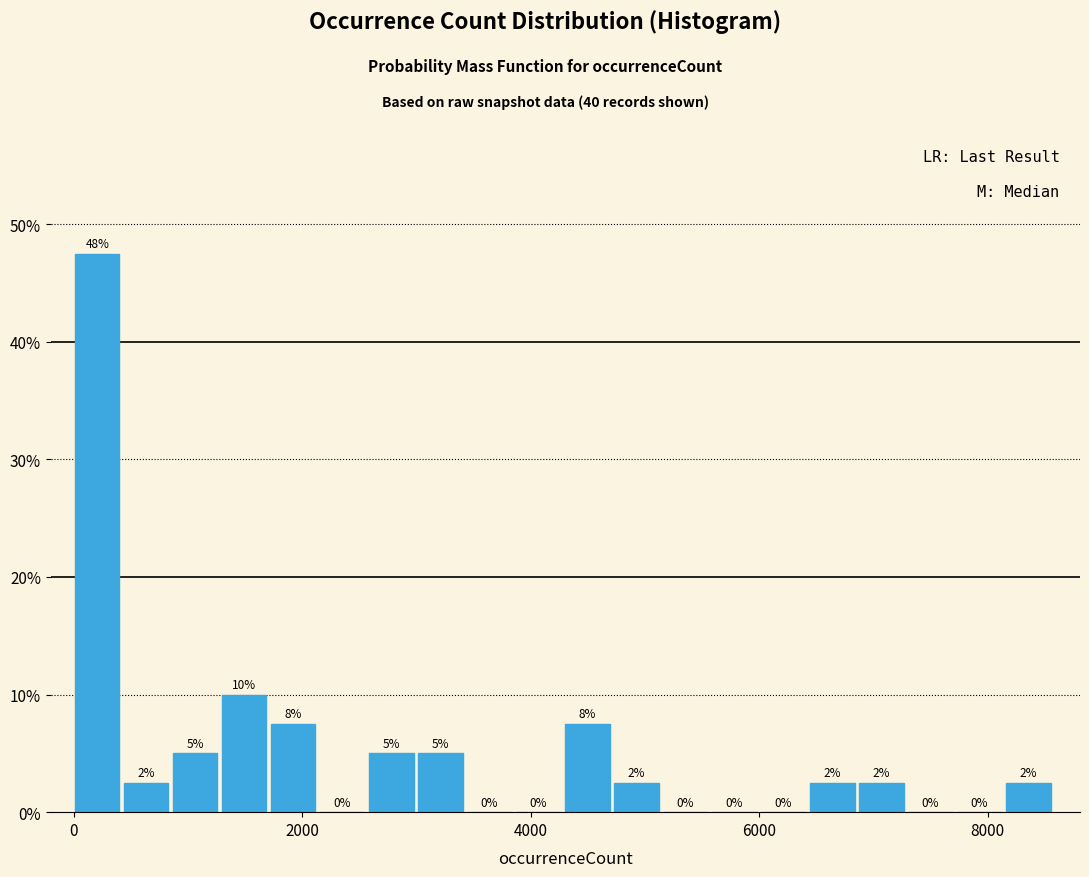

Read against the x-axis, roughly where is the centre of the tallest bar?

200